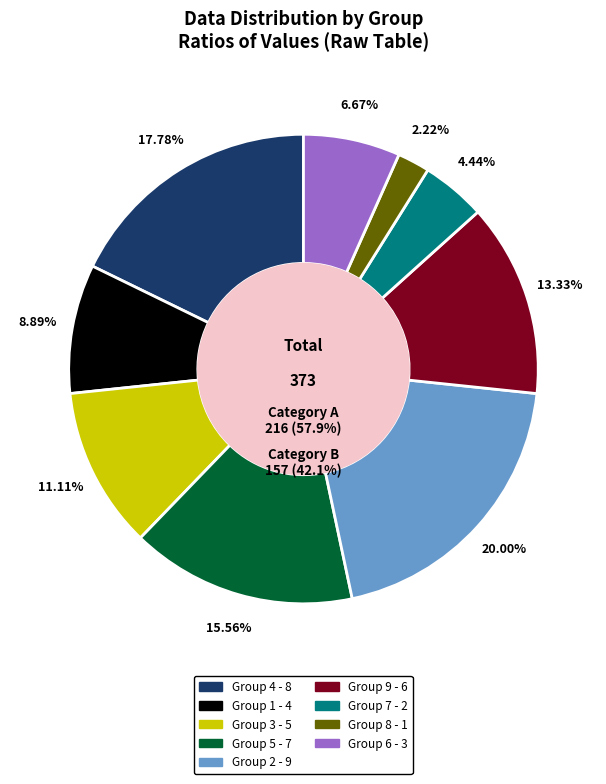

True or false: 3 accounts for 11% of the total.

True